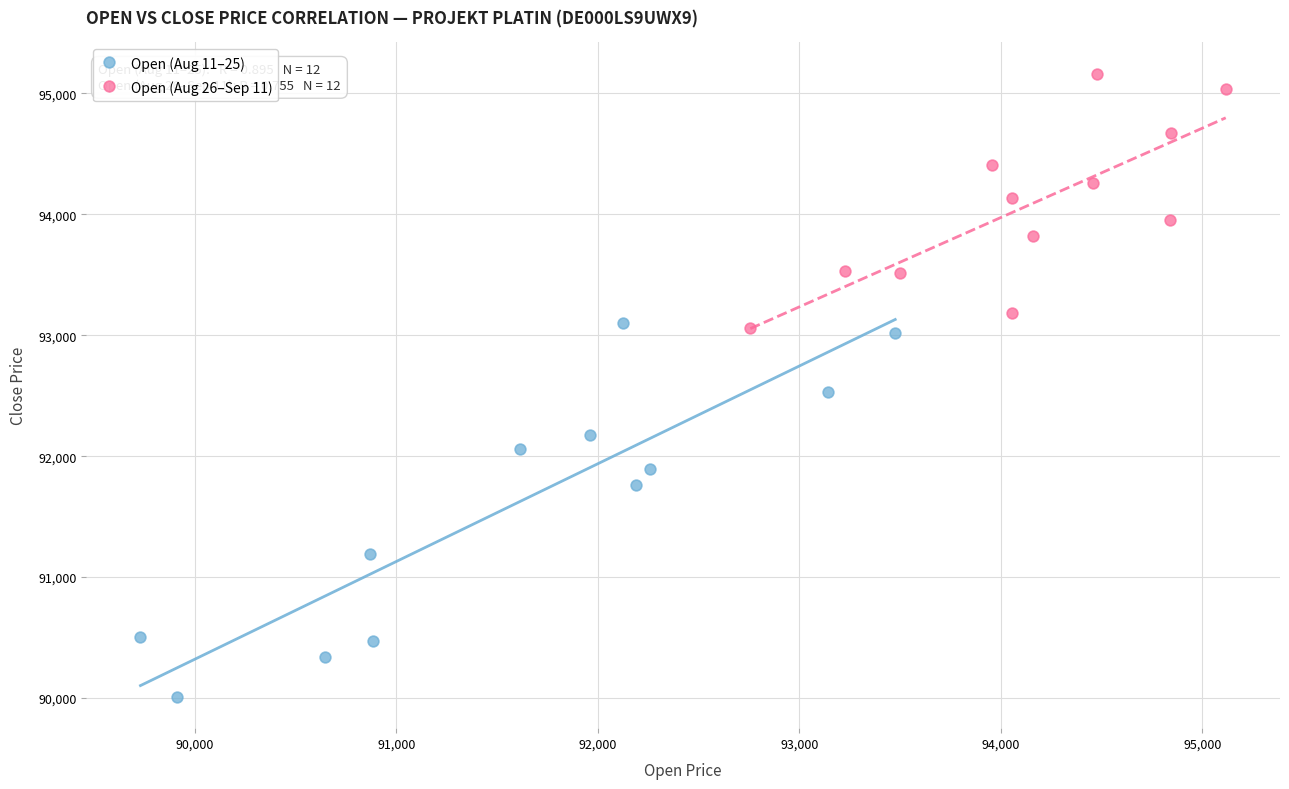

Which series has the widest spread of Y values?

Open (Aug 11–25)